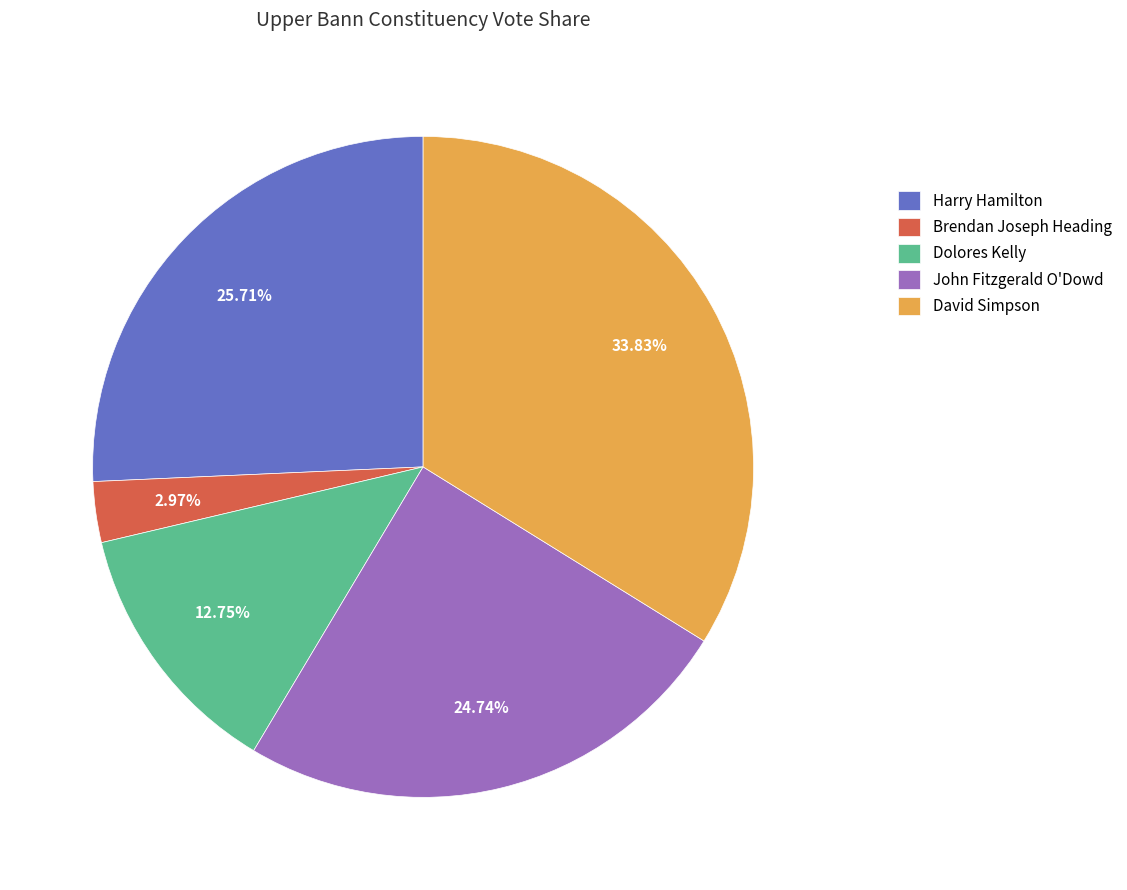

Is it true that John Fitzgerald O'Dowd is 25% of the pie?

True